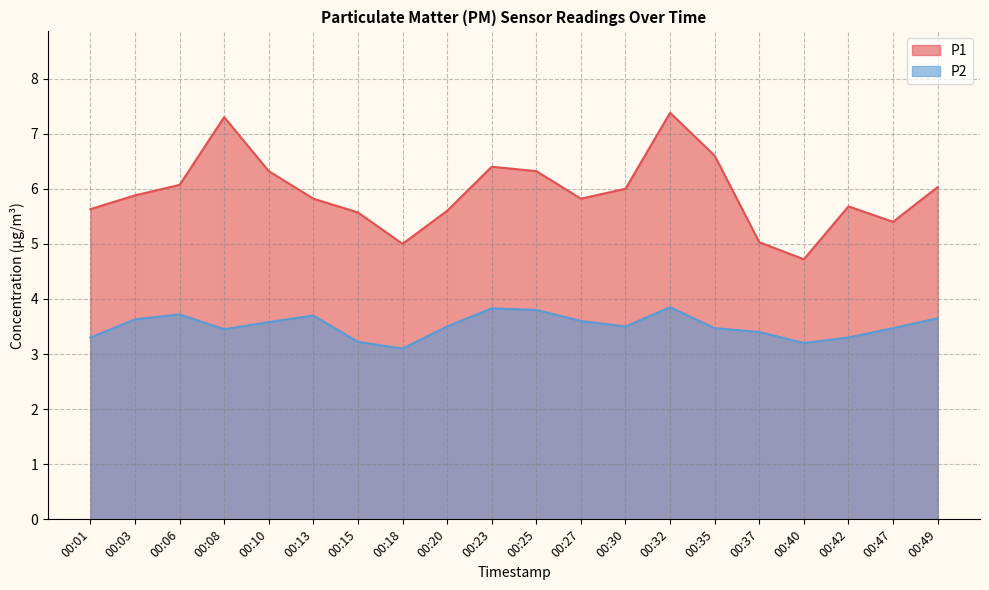

Reading left to right, transcribe all the data shown in this chart.

P1: 5.6	5.9	6.1	7.3	6.3	5.8	5.6	5.0	5.6	6.4	6.3	5.8	6.0	7.4	6.6	5.0	4.7	5.7	5.4	6.0
P2: 3.3	3.6	3.7	3.5	3.6	3.7	3.2	3.1	3.5	3.8	3.8	3.6	3.5	3.9	3.5	3.4	3.2	3.3	3.5	3.6